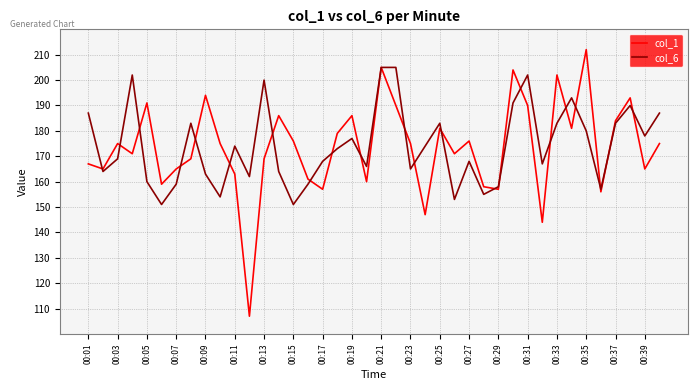

List the series in order of their peak value, lowest first.

col_6, col_1